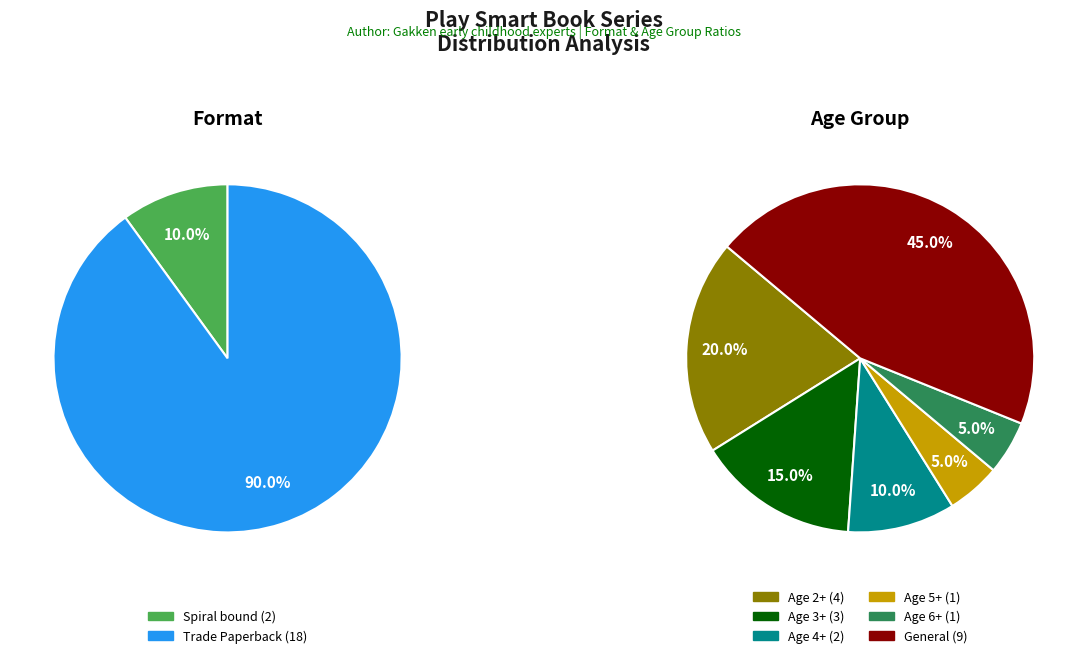

Is Big Workbook Preschool the majority of the pie?

No